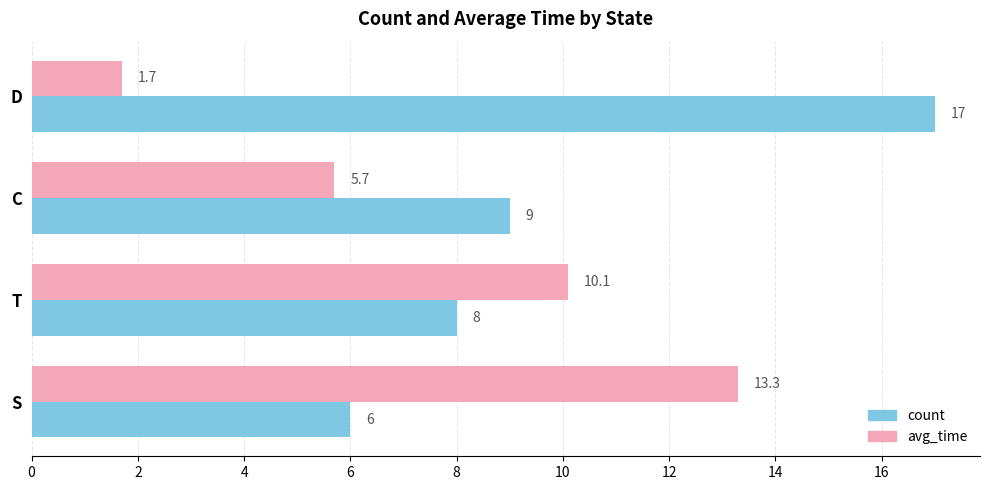

Which series changed the most between D and T?

count